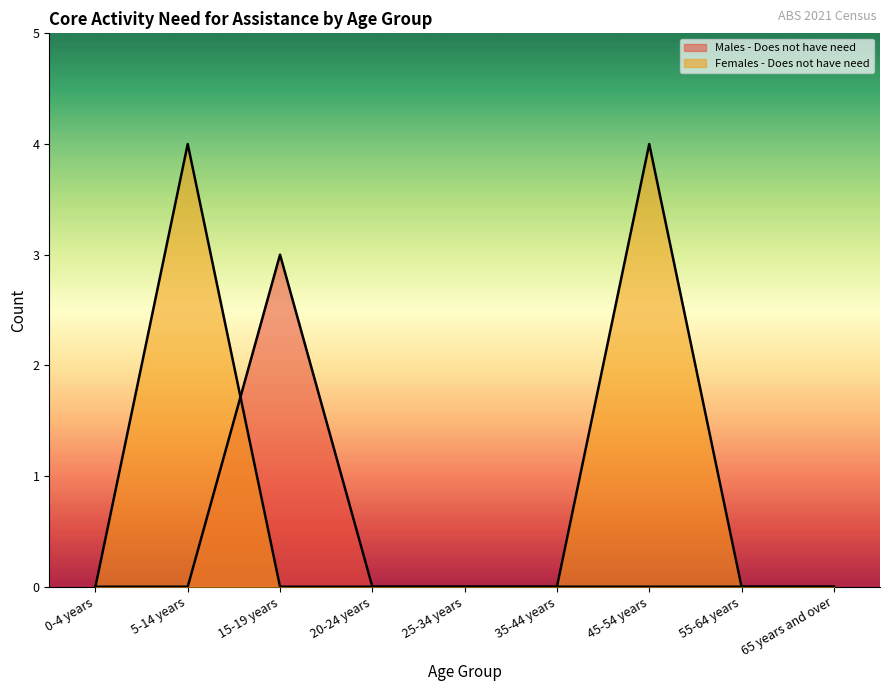

Reading left to right, what are all the values shown in this chart?

Males - Does not have need: 0-4 years=0	5-14 years=0	15-19 years=3	20-24 years=0	25-34 years=0	35-44 years=0	45-54 years=0	55-64 years=0	65 years and over=0
Females - Does not have need: 0-4 years=0	5-14 years=4	15-19 years=0	20-24 years=0	25-34 years=0	35-44 years=0	45-54 years=4	55-64 years=0	65 years and over=0